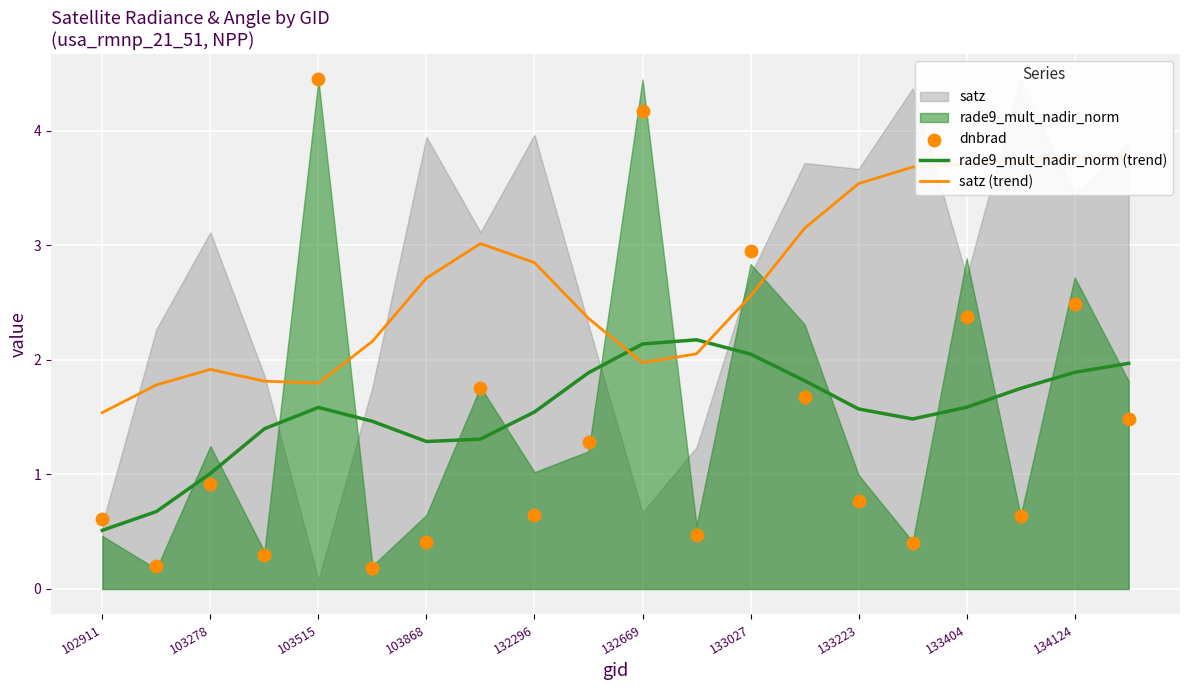

True or false: rade9_mult_nadir_norm (trend) has a value of 1.6 at 133404.

True